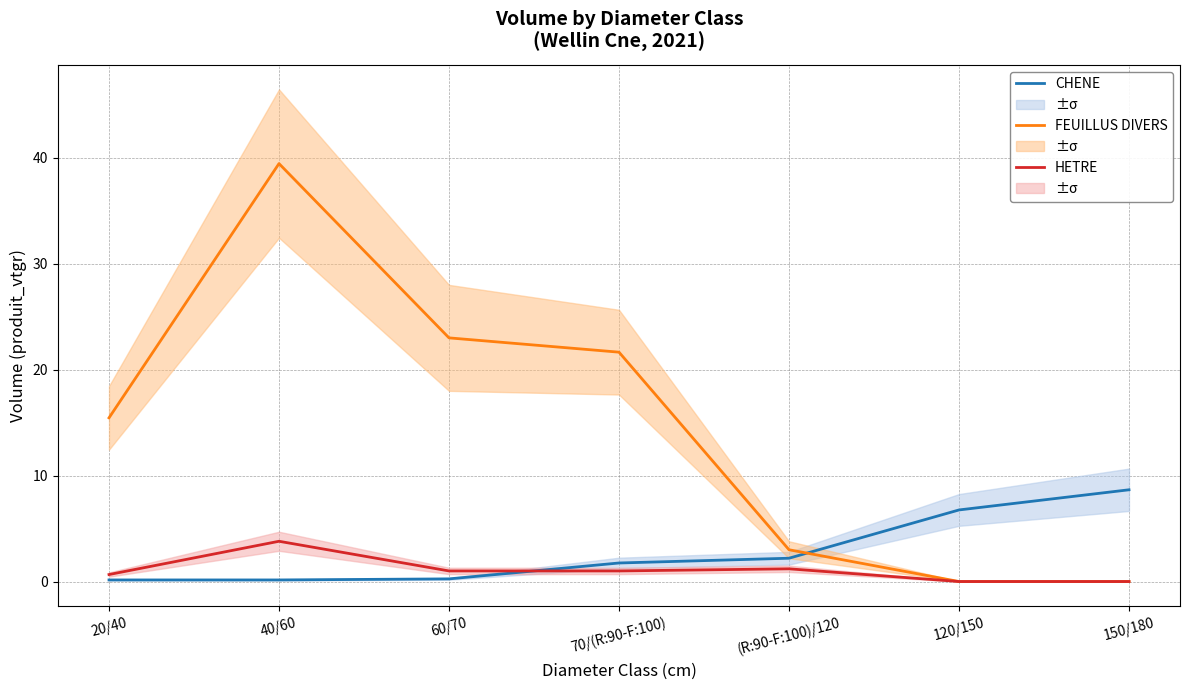

What is the difference between the CHENE values at 150/180 and 70/(R:90-F:100)?

6.9